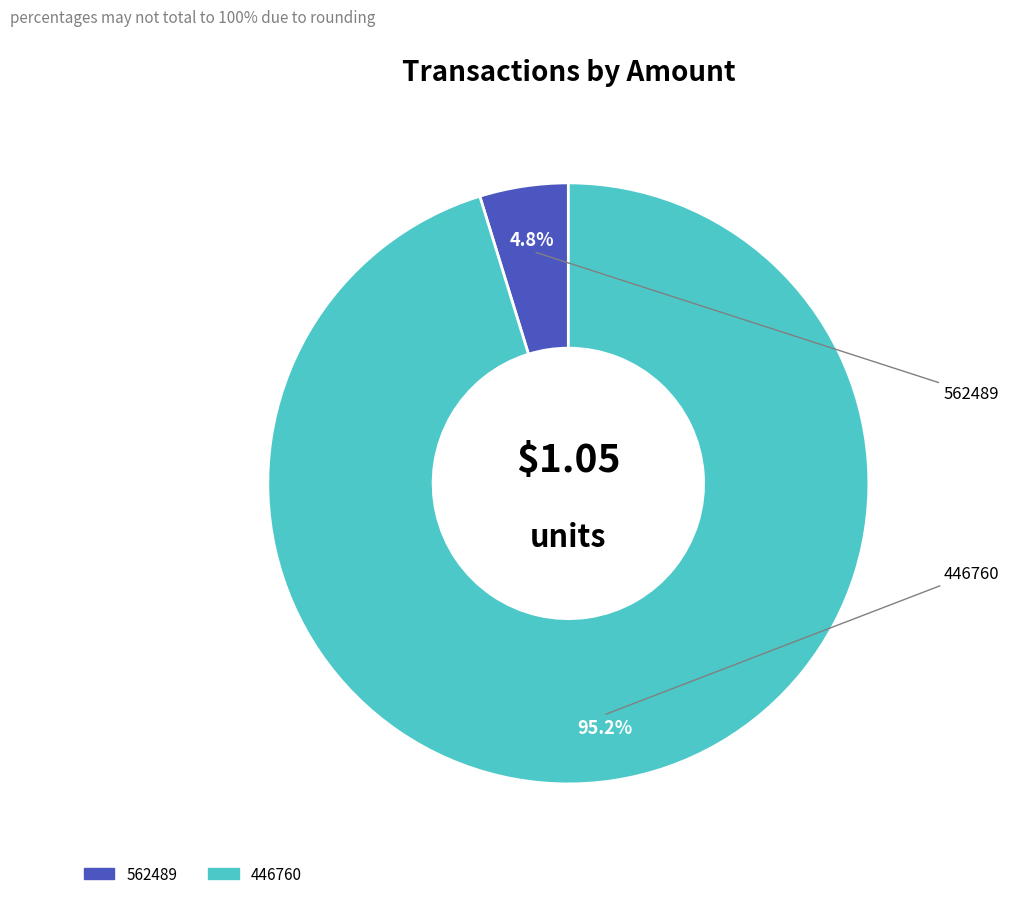

Which slice is the smallest?

562489